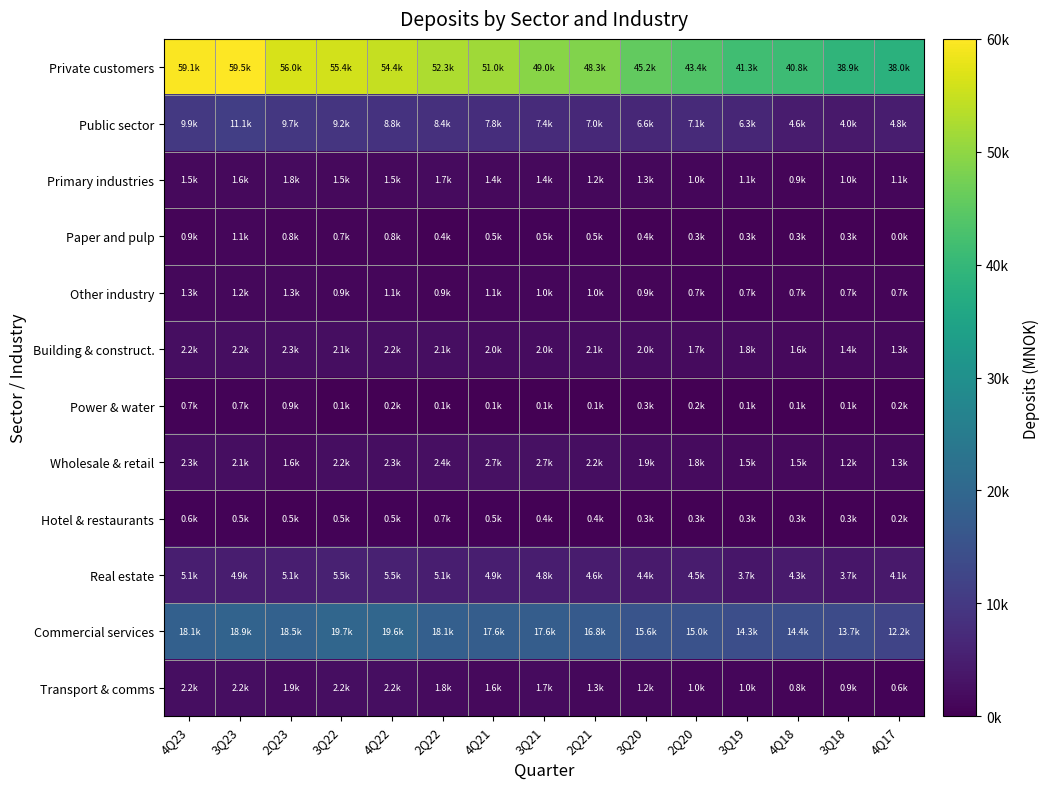

Reading left to right, extract all data points from this chart.

Private customers: 4Q23=1.0	3Q23=1.0	2Q23=0.9	3Q22=0.9	4Q22=0.9	2Q22=0.9	4Q21=0.9	3Q21=0.8	2Q21=0.8	3Q20=0.8	2Q20=0.7	3Q19=0.7	4Q18=0.7	3Q18=0.7	4Q17=0.6
Public sector: 4Q23=0.2	3Q23=0.2	2Q23=0.2	3Q22=0.2	4Q22=0.1	2Q22=0.1	4Q21=0.1	3Q21=0.1	2Q21=0.1	3Q20=0.1	2Q20=0.1	3Q19=0.1	4Q18=0.1	3Q18=0.1	4Q17=0.1
Primary industries: 4Q23=0.0	3Q23=0.0	2Q23=0.0	3Q22=0.0	4Q22=0.0	2Q22=0.0	4Q21=0.0	3Q21=0.0	2Q21=0.0	3Q20=0.0	2Q20=0.0	3Q19=0.0	4Q18=0.0	3Q18=0.0	4Q17=0.0
Paper and pulp: 4Q23=0.0	3Q23=0.0	2Q23=0.0	3Q22=0.0	4Q22=0.0	2Q22=0.0	4Q21=0.0	3Q21=0.0	2Q21=0.0	3Q20=0.0	2Q20=0.0	3Q19=0.0	4Q18=0.0	3Q18=0.0	4Q17=0.0
Other industry: 4Q23=0.0	3Q23=0.0	2Q23=0.0	3Q22=0.0	4Q22=0.0	2Q22=0.0	4Q21=0.0	3Q21=0.0	2Q21=0.0	3Q20=0.0	2Q20=0.0	3Q19=0.0	4Q18=0.0	3Q18=0.0	4Q17=0.0
Building & construct.: 4Q23=0.0	3Q23=0.0	2Q23=0.0	3Q22=0.0	4Q22=0.0	2Q22=0.0	4Q21=0.0	3Q21=0.0	2Q21=0.0	3Q20=0.0	2Q20=0.0	3Q19=0.0	4Q18=0.0	3Q18=0.0	4Q17=0.0
Power & water: 4Q23=0.0	3Q23=0.0	2Q23=0.0	3Q22=0.0	4Q22=0.0	2Q22=0.0	4Q21=0.0	3Q21=0.0	2Q21=0.0	3Q20=0.0	2Q20=0.0	3Q19=0.0	4Q18=0.0	3Q18=0.0	4Q17=0.0
Wholesale & retail: 4Q23=0.0	3Q23=0.0	2Q23=0.0	3Q22=0.0	4Q22=0.0	2Q22=0.0	4Q21=0.0	3Q21=0.0	2Q21=0.0	3Q20=0.0	2Q20=0.0	3Q19=0.0	4Q18=0.0	3Q18=0.0	4Q17=0.0
Hotel & restaurants: 4Q23=0.0	3Q23=0.0	2Q23=0.0	3Q22=0.0	4Q22=0.0	2Q22=0.0	4Q21=0.0	3Q21=0.0	2Q21=0.0	3Q20=0.0	2Q20=0.0	3Q19=0.0	4Q18=0.0	3Q18=0.0	4Q17=0.0
Real estate: 4Q23=0.1	3Q23=0.1	2Q23=0.1	3Q22=0.1	4Q22=0.1	2Q22=0.1	4Q21=0.1	3Q21=0.1	2Q21=0.1	3Q20=0.1	2Q20=0.1	3Q19=0.1	4Q18=0.1	3Q18=0.1	4Q17=0.1
Commercial services: 4Q23=0.3	3Q23=0.3	2Q23=0.3	3Q22=0.3	4Q22=0.3	2Q22=0.3	4Q21=0.3	3Q21=0.3	2Q21=0.3	3Q20=0.3	2Q20=0.3	3Q19=0.2	4Q18=0.2	3Q18=0.2	4Q17=0.2
Transport & comms: 4Q23=0.0	3Q23=0.0	2Q23=0.0	3Q22=0.0	4Q22=0.0	2Q22=0.0	4Q21=0.0	3Q21=0.0	2Q21=0.0	3Q20=0.0	2Q20=0.0	3Q19=0.0	4Q18=0.0	3Q18=0.0	4Q17=0.0